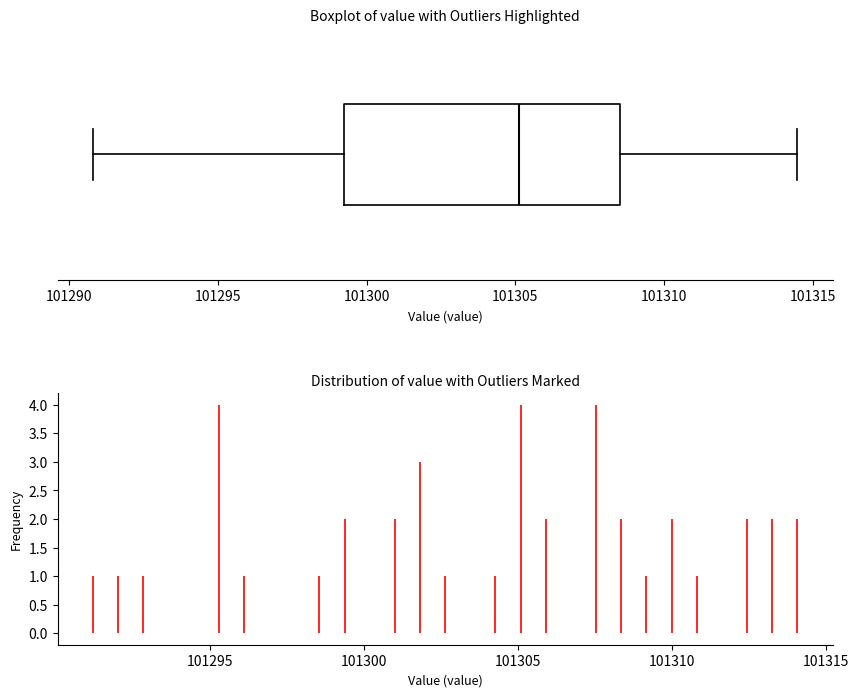

Transcribe this box plot: give where the median line is, the range the box spans, and where the two whiskers end, as read against the x-axis. The values are not printed on the chart, so give them approximately, as read against the axis.

median 101305.0, box 101299.5 to 101308.5, whiskers 101291.0 to 101314.5